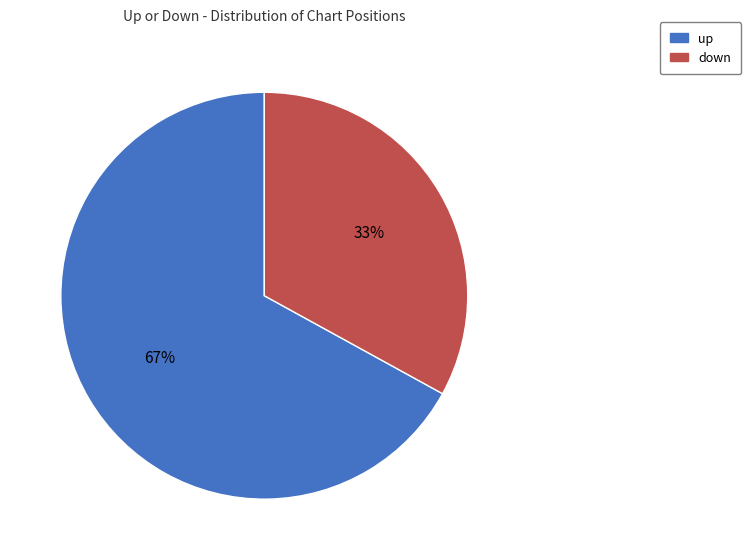

Do down and up together represent more than half of the pie?

Yes